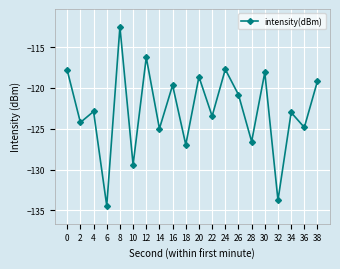

True or false: there are more than 1 points higher than both neighbors.

True